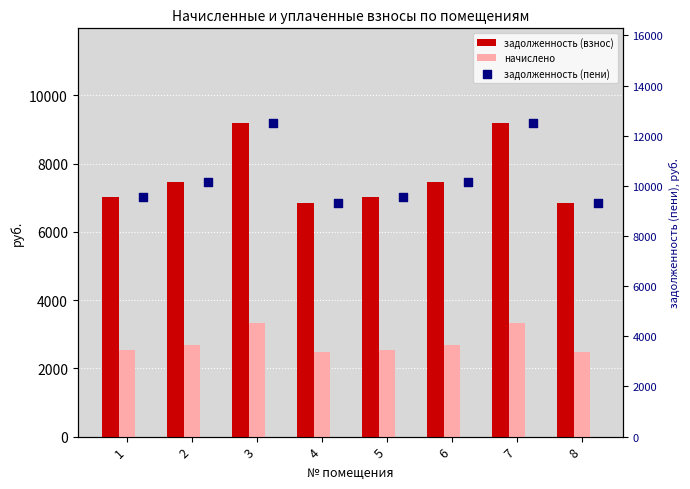

Is the value of задолженность (взнос) at 3 greater than the value of начислено at 3?

Yes